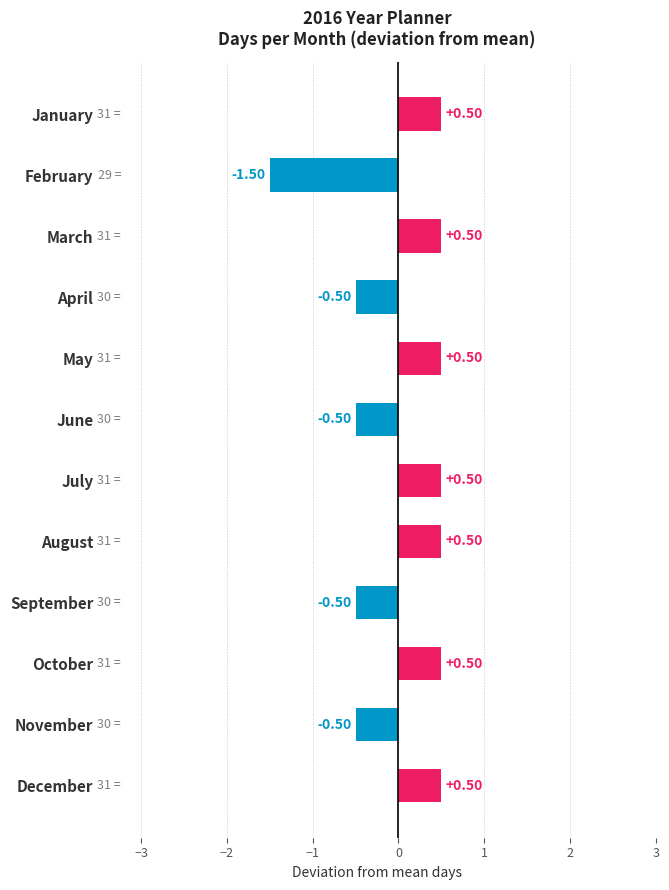

Does the chart contain any negative values?

Yes